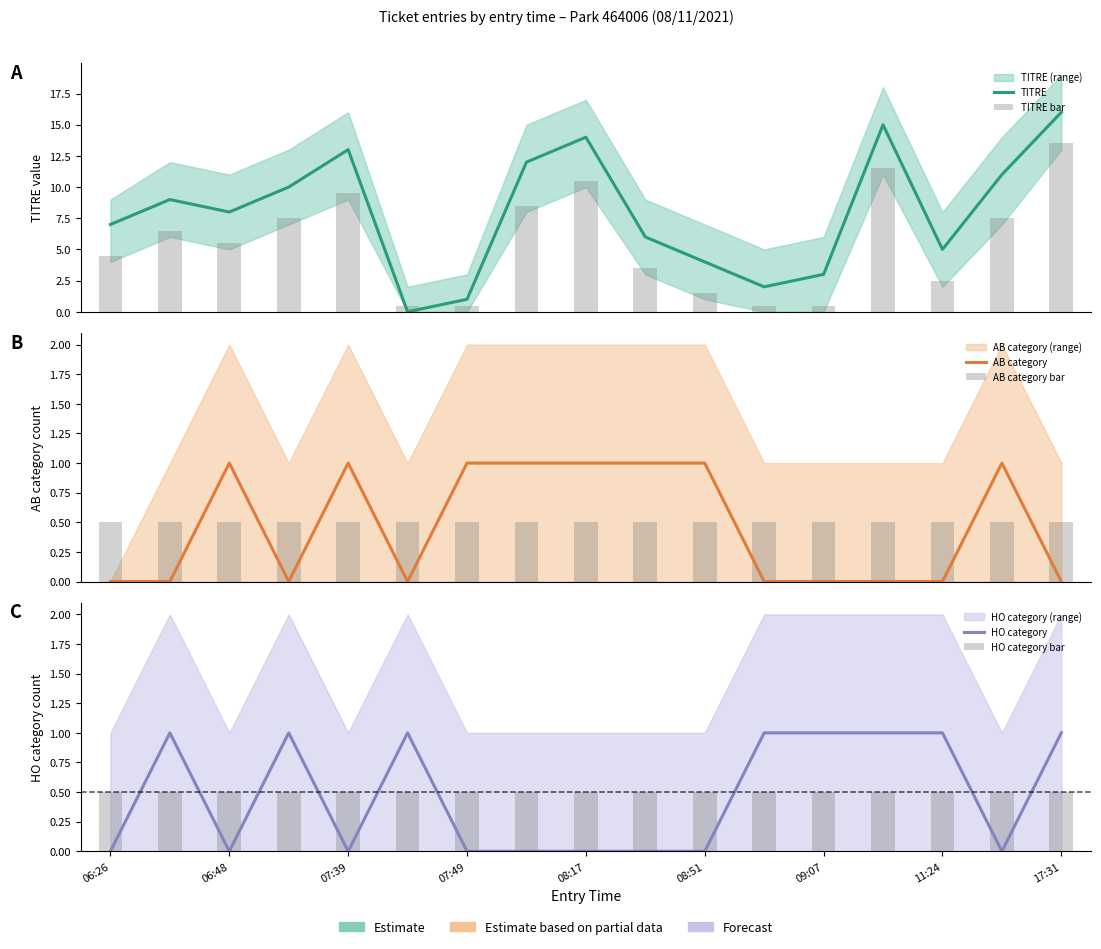

Which series has the largest total across all categories?

TITRE